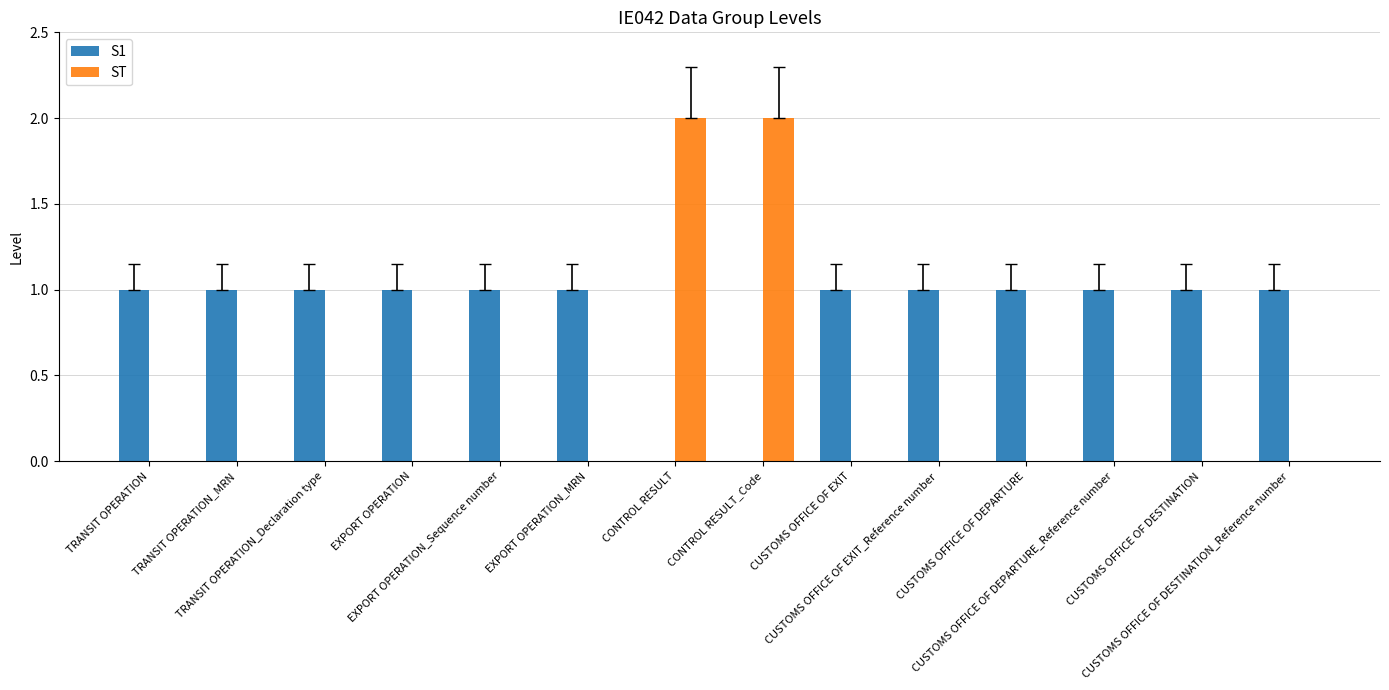

Which series has the largest total across all categories?

S1